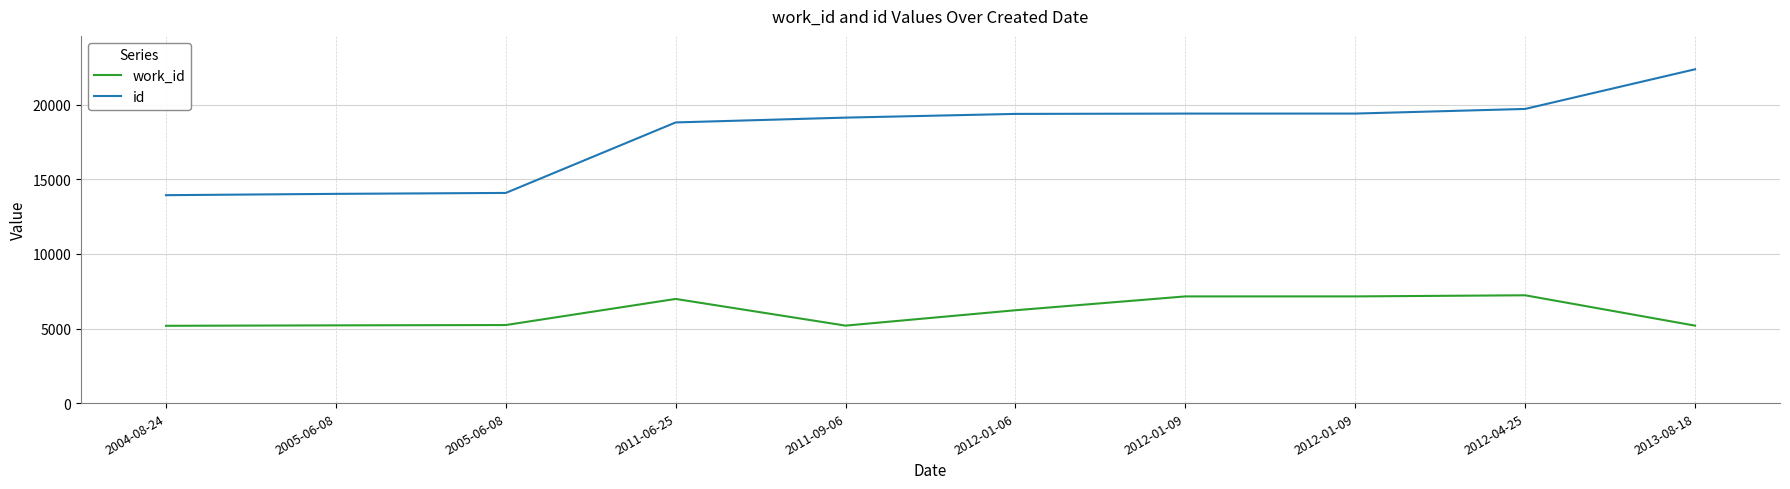

The value of work_id at 2005-06-08 is 7813. True or false?

False